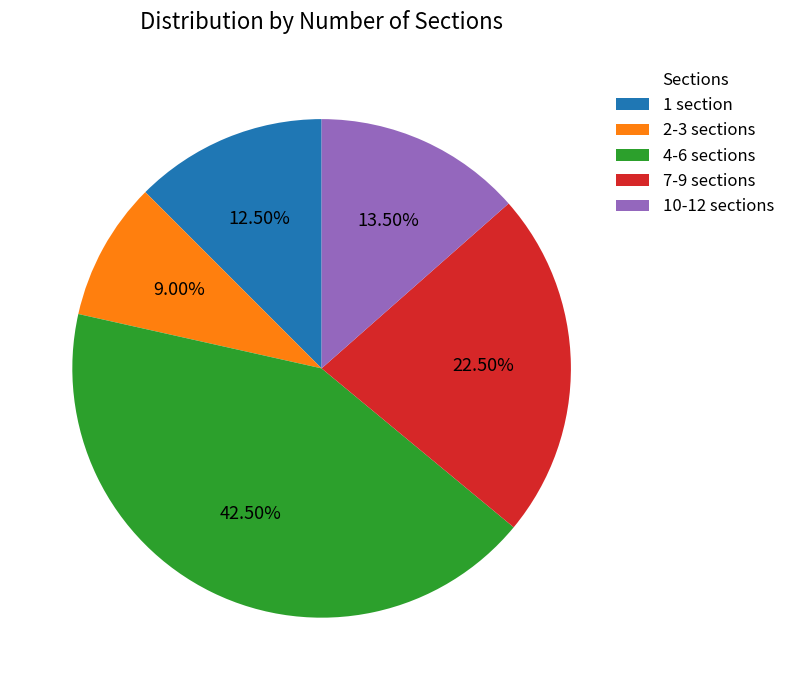

Approximately how many times larger is the value at 4-6 sections compared to 1 section?

3.4